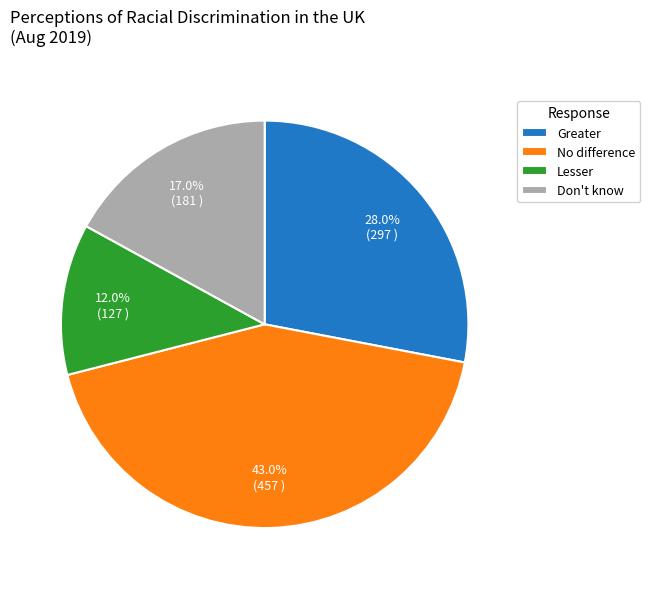

What percentage do Don't know and No difference together represent?

60.0%